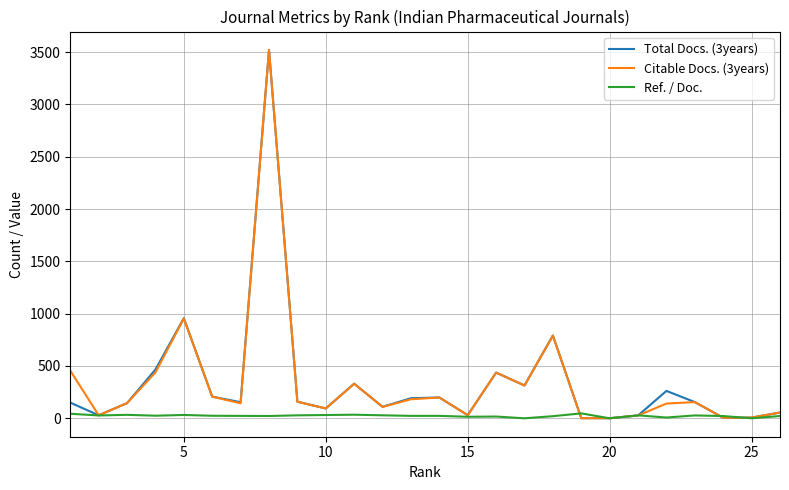

What is the greatest value displayed?

3521.0